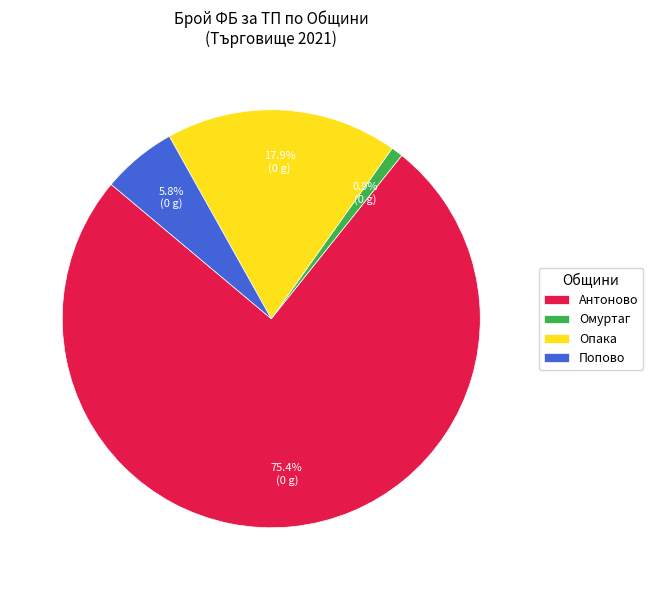

How much of the chart is everything except Попово?

94.2%